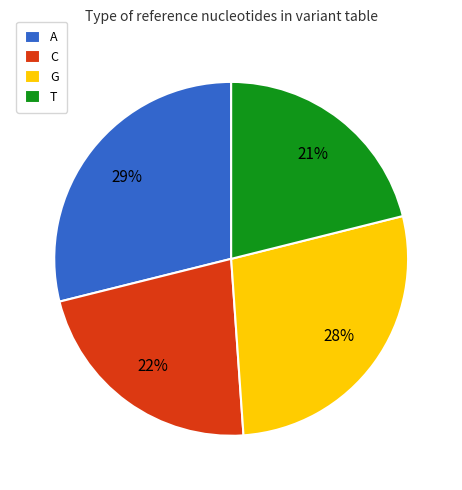

The A slice represents 22% of the pie. True or false?

False